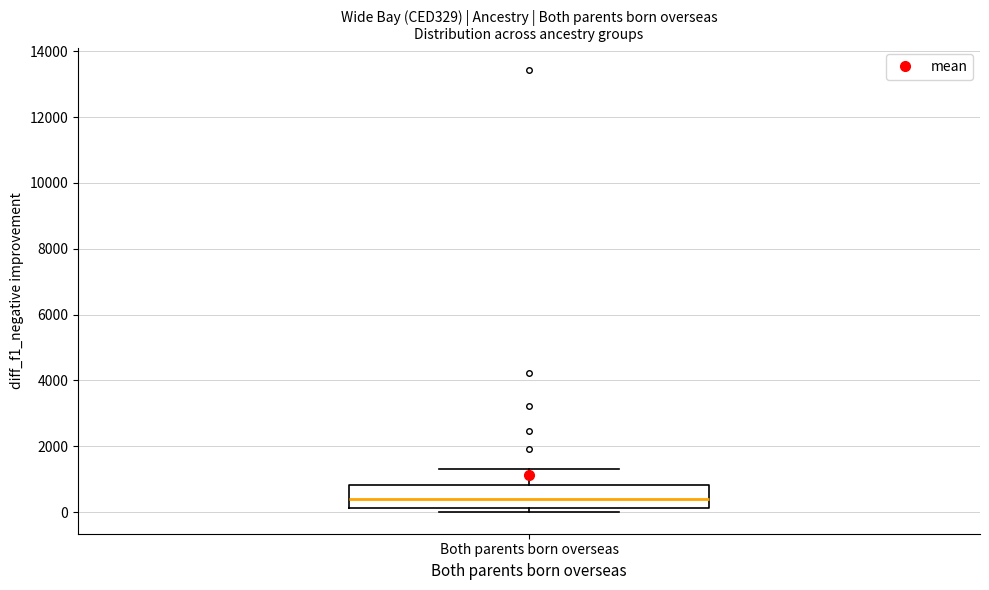

Where is the lower edge of the box for Both parents born overseas on the y-axis? The values are not printed on the chart, so give them approximately, as read against the axis.

200